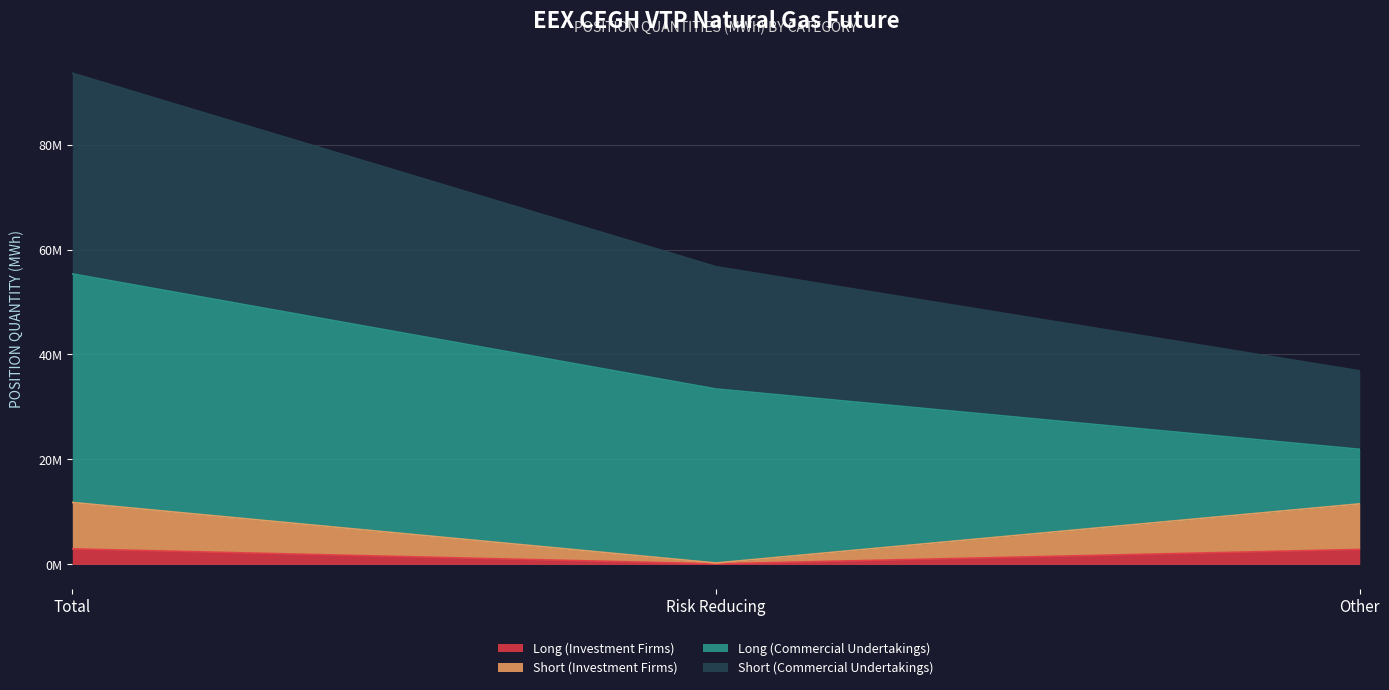

What position from the left is Risk Reducing?

2